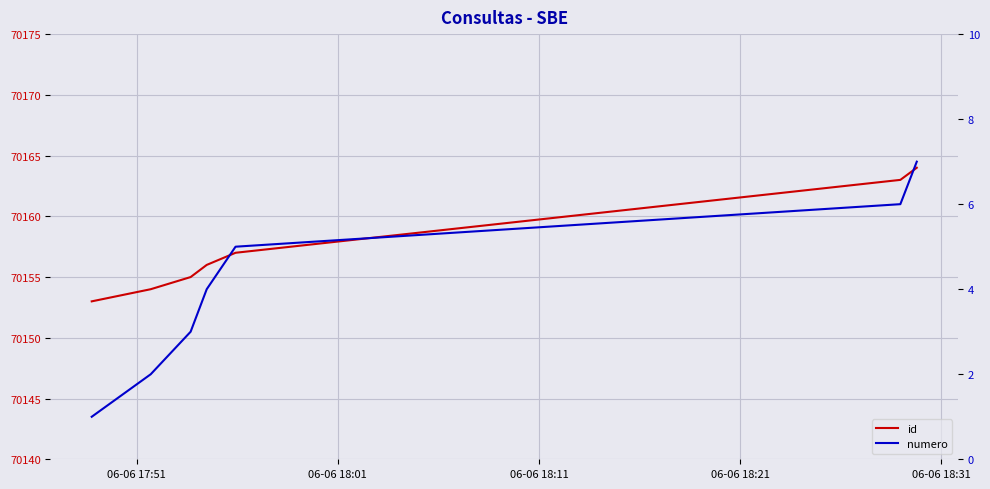

Which series changed the most between 06-06 17:51 and 06-06 18:21?

id